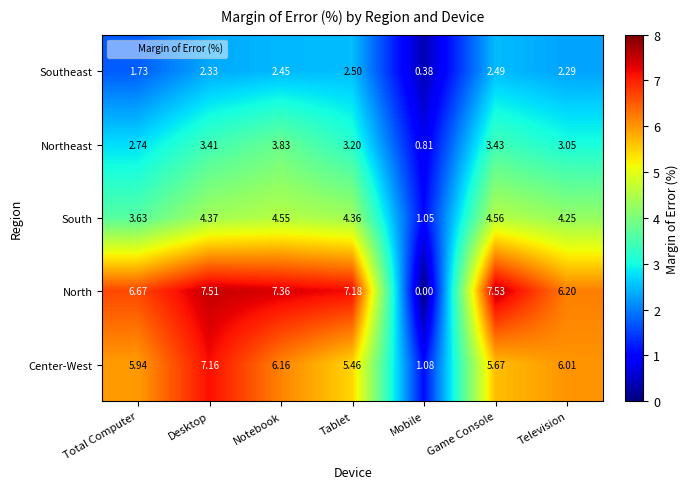

At how many categories does at least one series exceed 3?

6